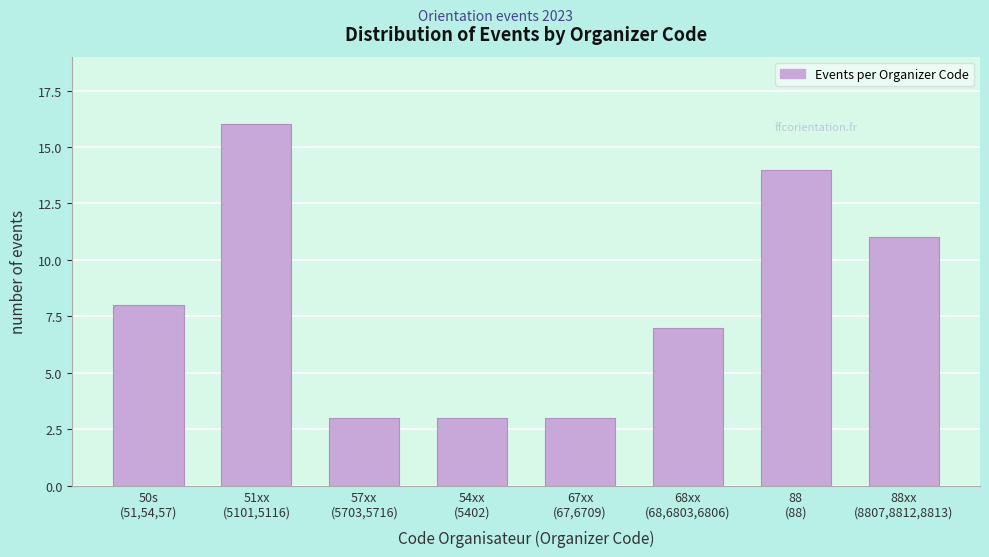

Reading left to right, transcribe all the data shown in this chart.

8	16	3	3	3	7	14	11